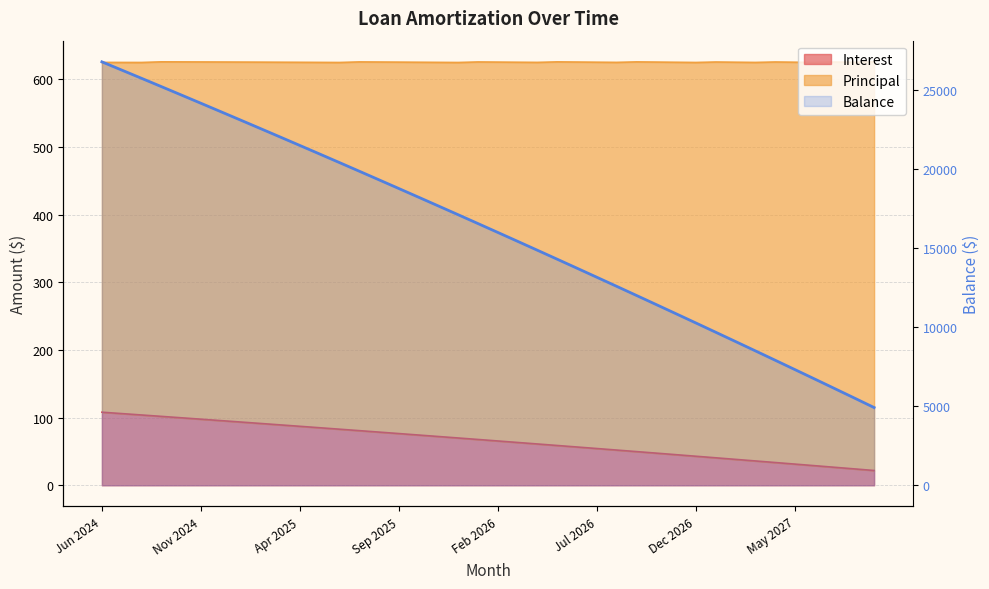

Rank the categories by value from lowest to highest.

39, 38, 37, 36, 35, 34, 33, 32, 31, 30, 29, 28, 27, 26, 25, 24, 23, 22, 21, 20, 19, 18, 17, 16, 15, 14, 13, 12, 11, 10, 9, 8, May 2027, Dec 2026, Jul 2026, Feb 2026, Sep 2025, Apr 2025, Nov 2024, Jun 2024